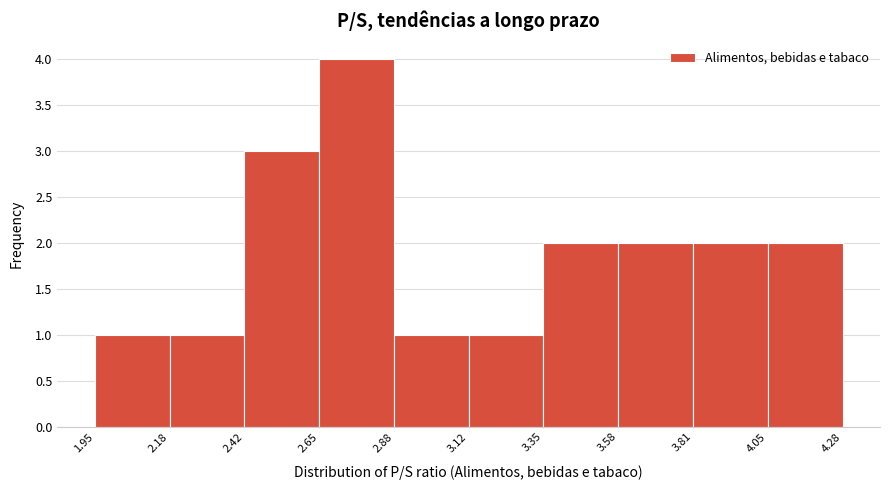

What is the height of the bar covering 1.95 to 2.18 on the x-axis? The values are not printed on the chart, so give them approximately, as read against the axis.

1